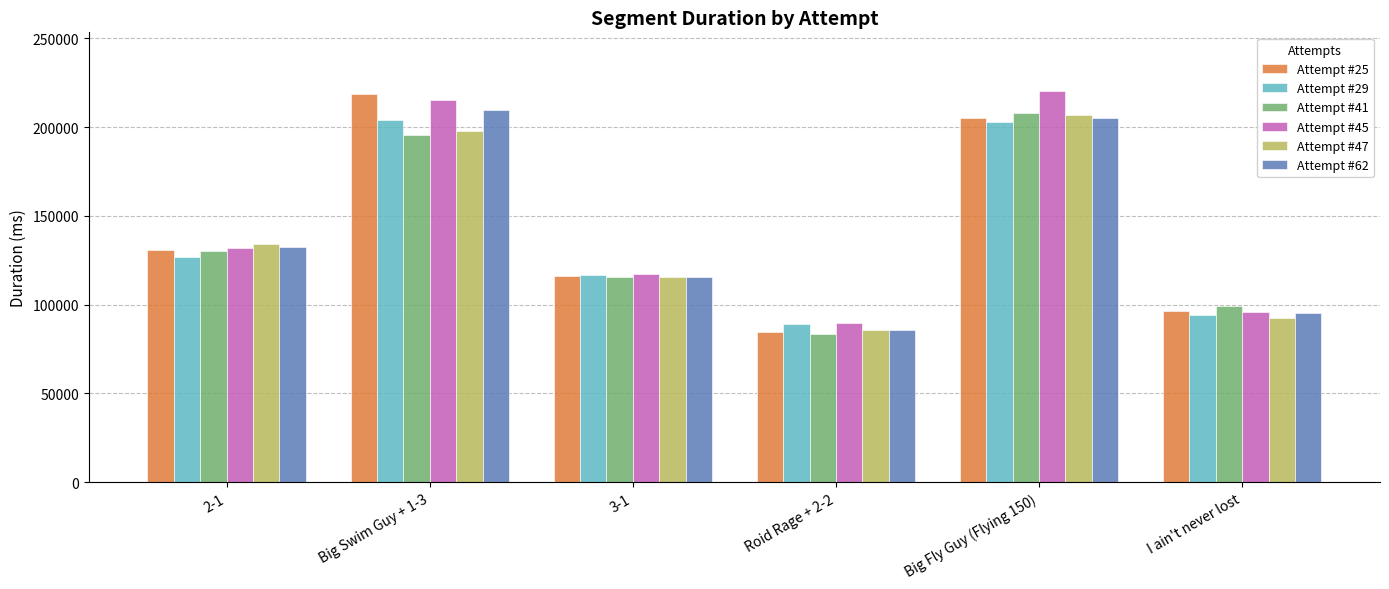

Is the value of Attempt #25 at 2-1 greater than the value of Attempt #41 at 3-1?

Yes